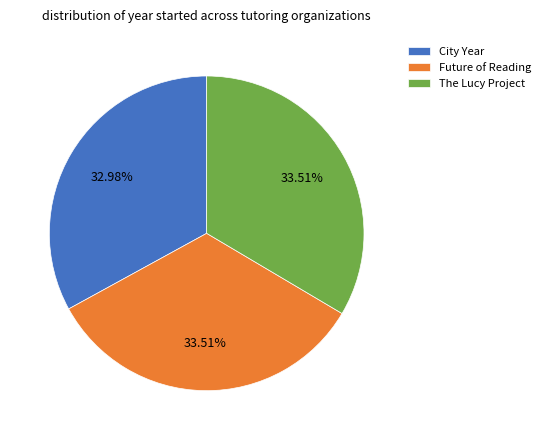

Which has a higher value, Future of Reading or City Year?

Future of Reading